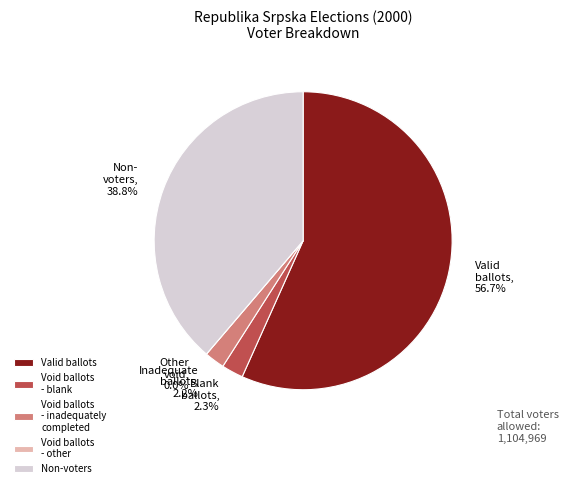

The Voters who voted slice represents 56% of the pie. True or false?

False